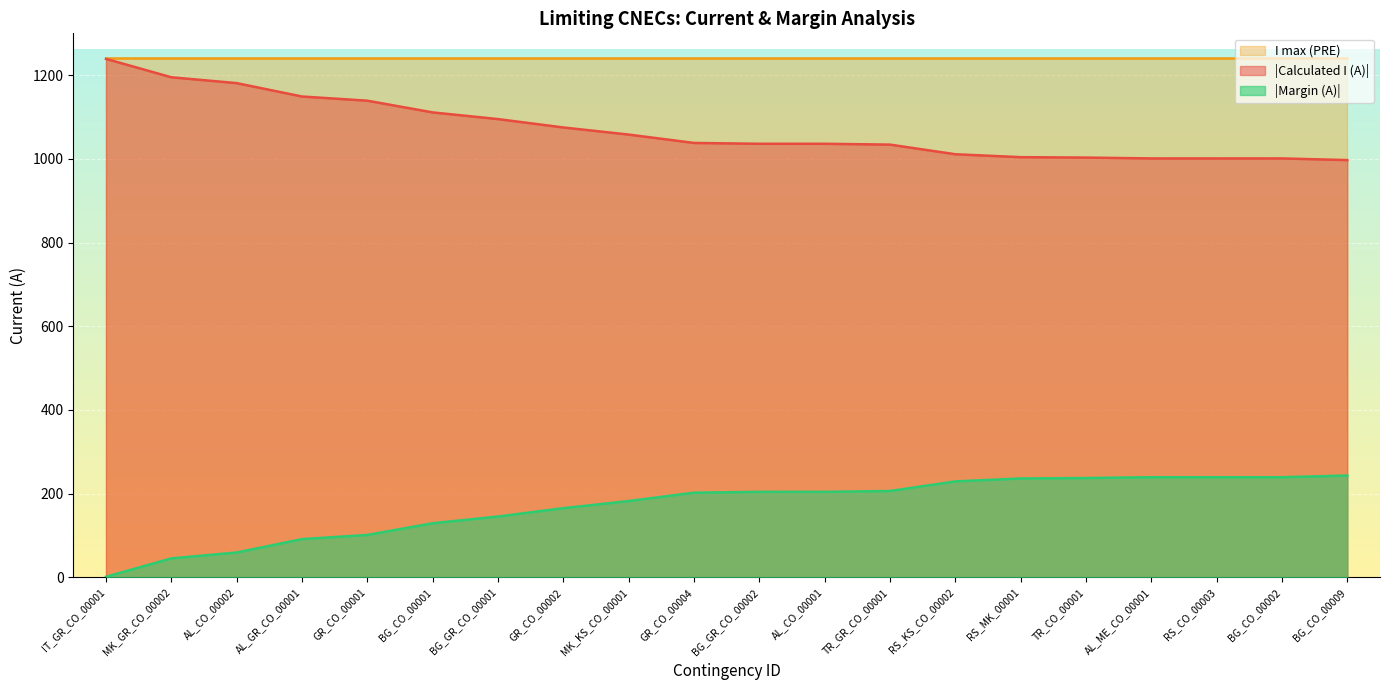

Read the Margin (A) value at GR_CO_00004.

202